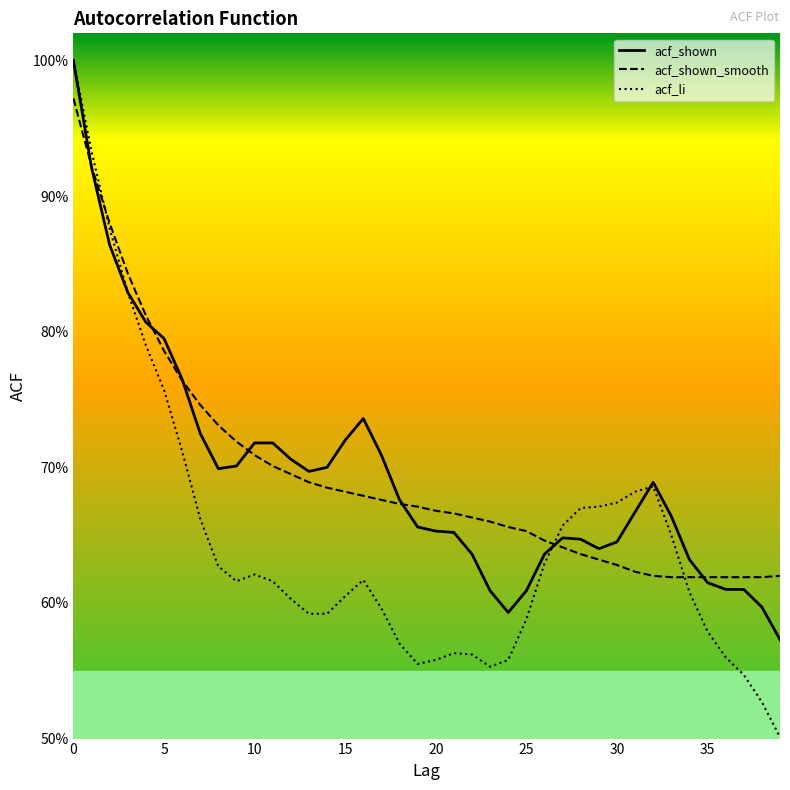

What is the value of the acf_shown_smooth point at the 4th from the left?

0.8